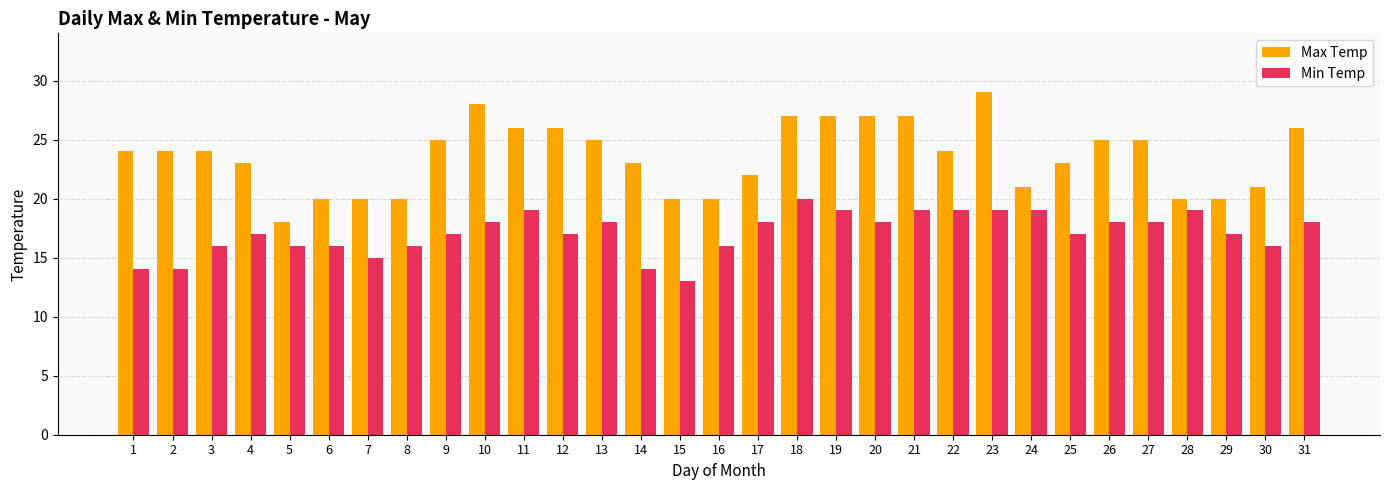

How many series are shown in this chart?

2